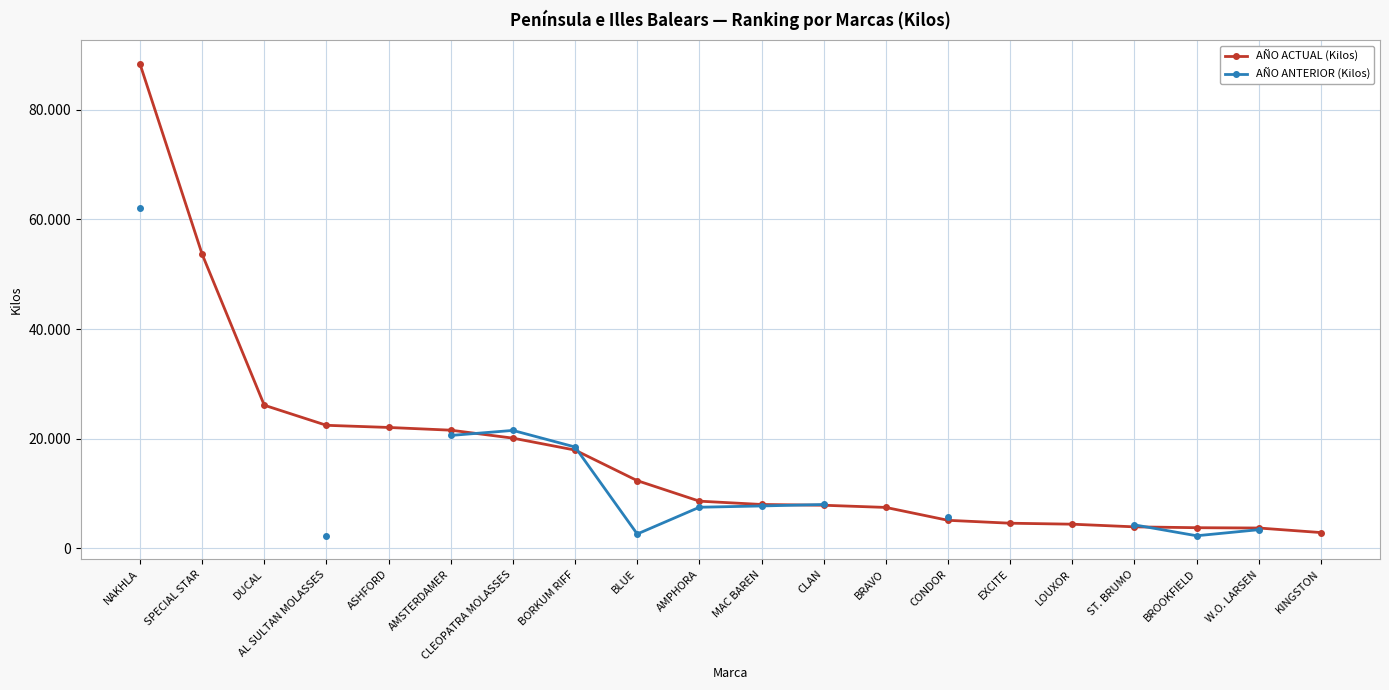

What are all the series names shown in the legend?

AÑO ACTUAL (Kilos), AÑO ANTERIOR (Kilos)